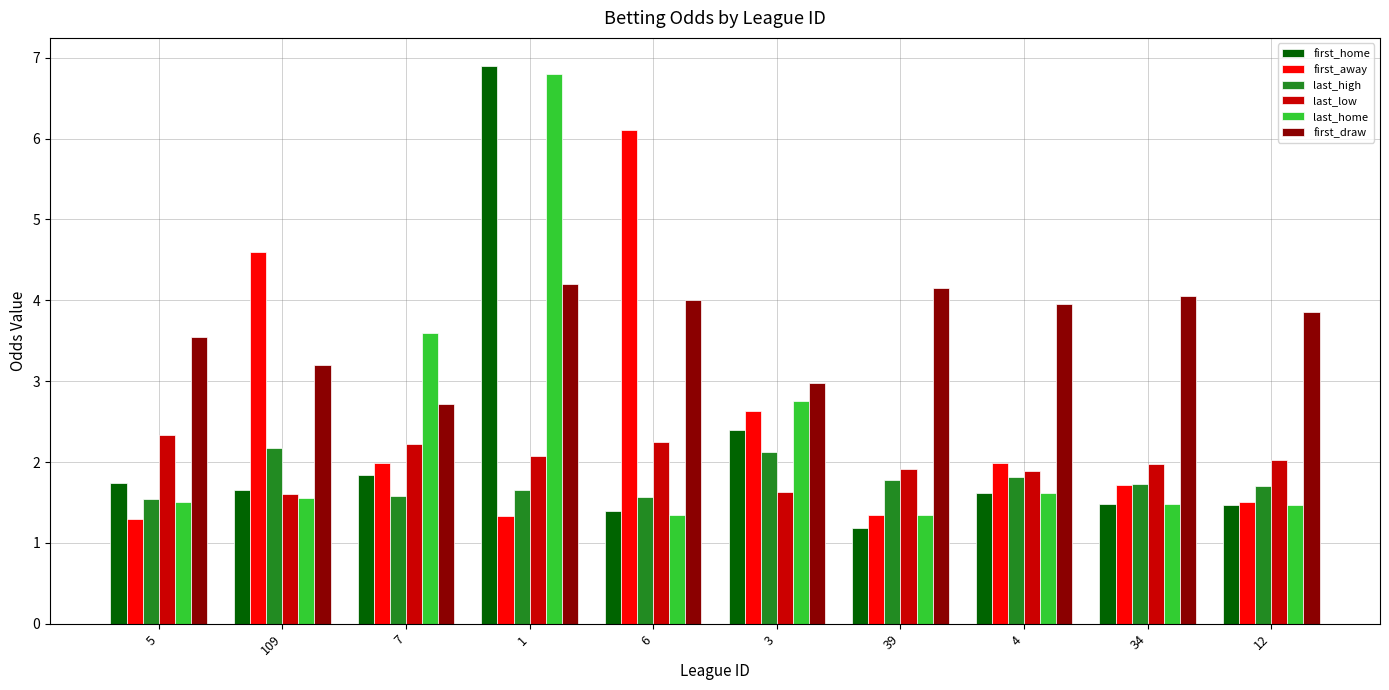

Does the chart contain stacked bars?

No